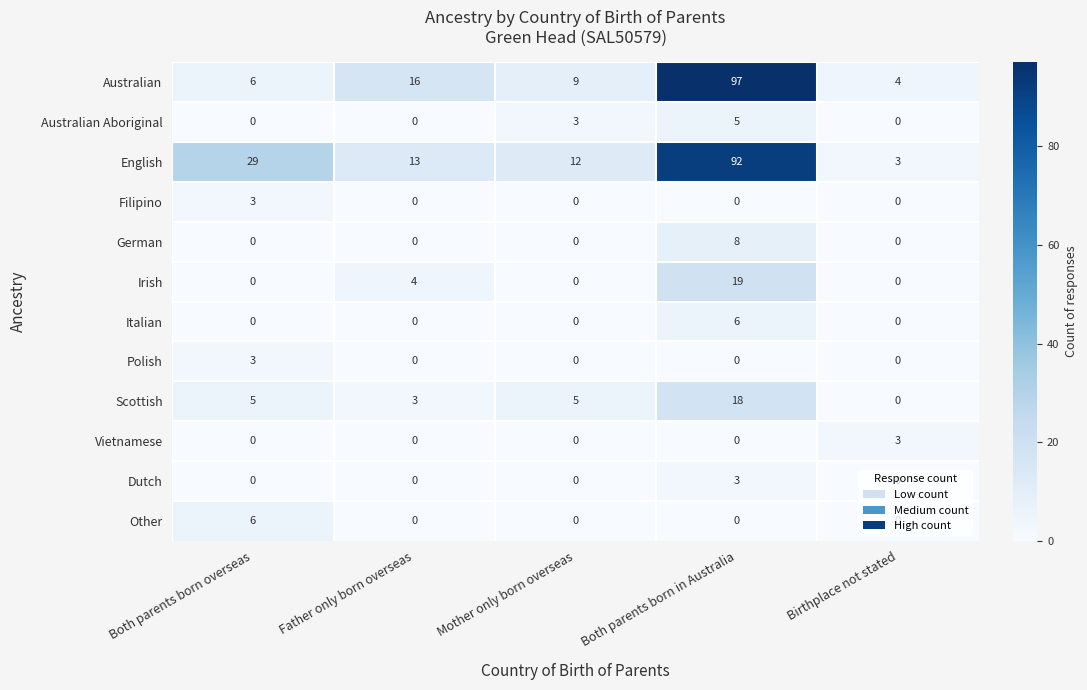

What is the difference between the maximum and minimum values in the Filipino series?

3